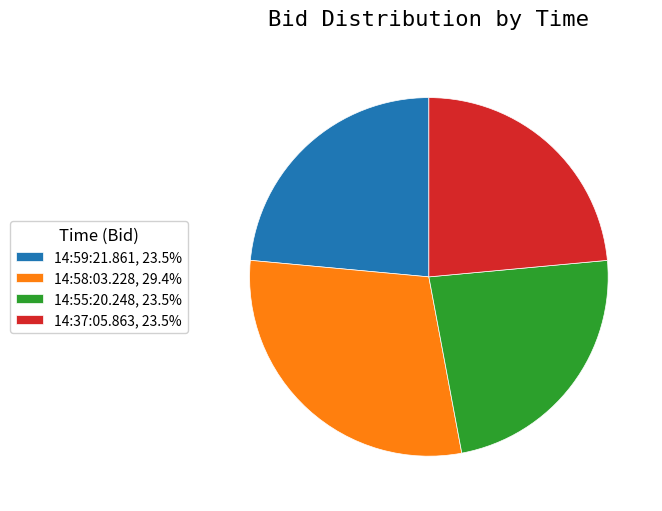

Which category has the biggest portion of the pie?

14:58:03.228